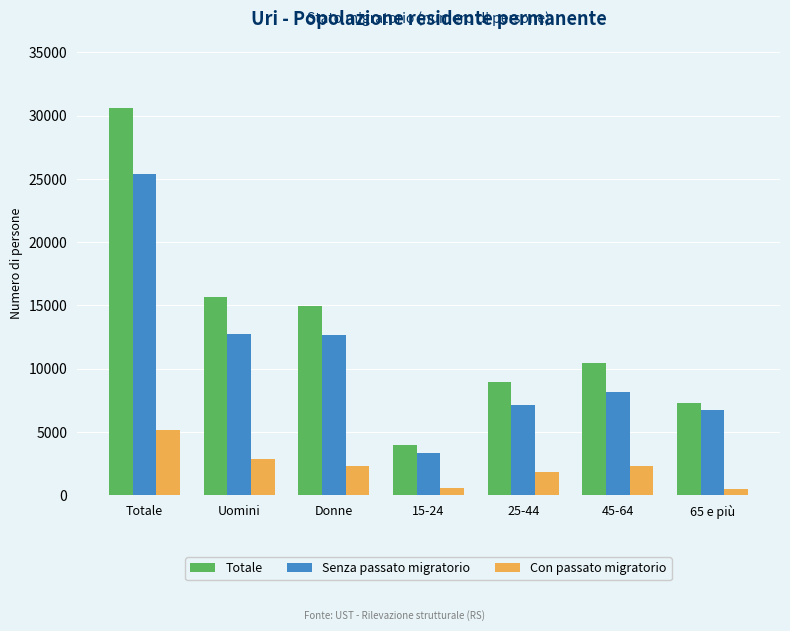

What is the value of the Con passato migratorio bar at the 4th from the left?

541